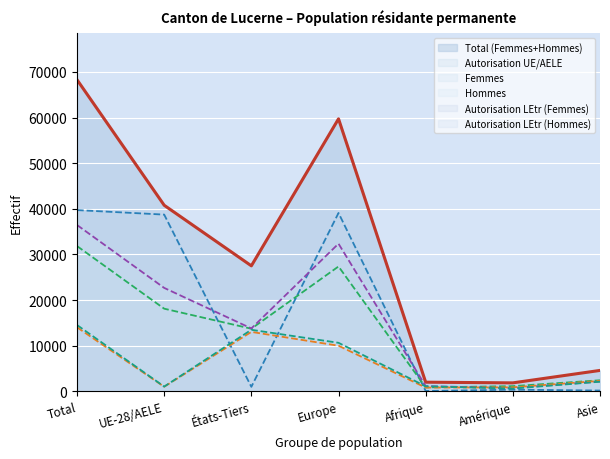

What is the difference between the maximum and minimum values in the Autorisation LEtr (Femmes) (ligne) series?

13206